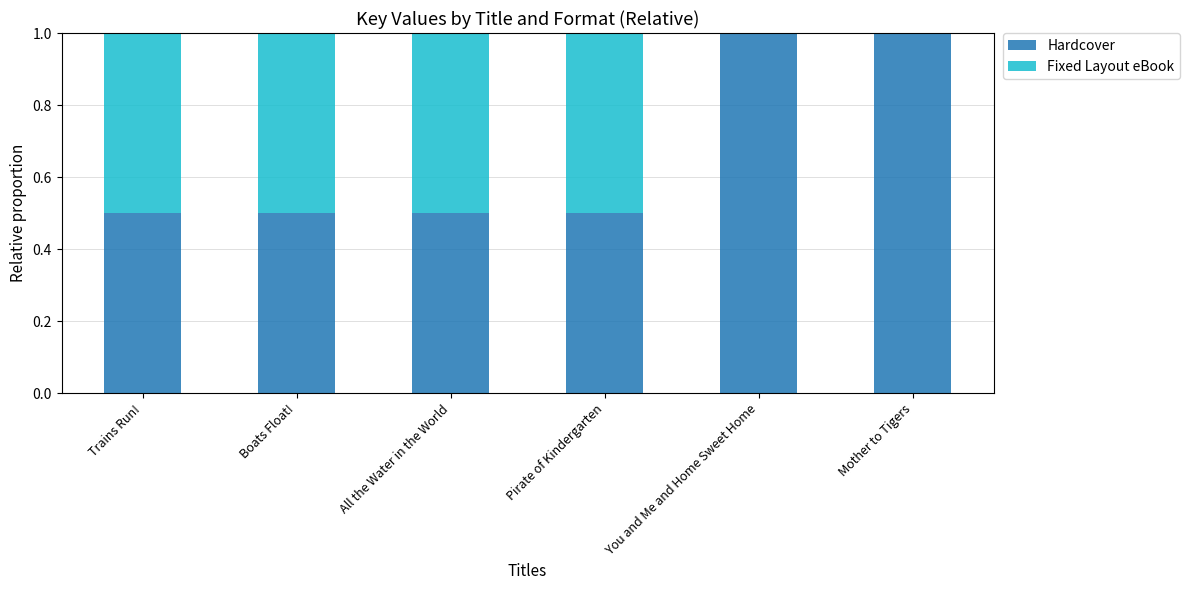

The Hardcover series shows 0.5 at Boats Float!. True or false?

True